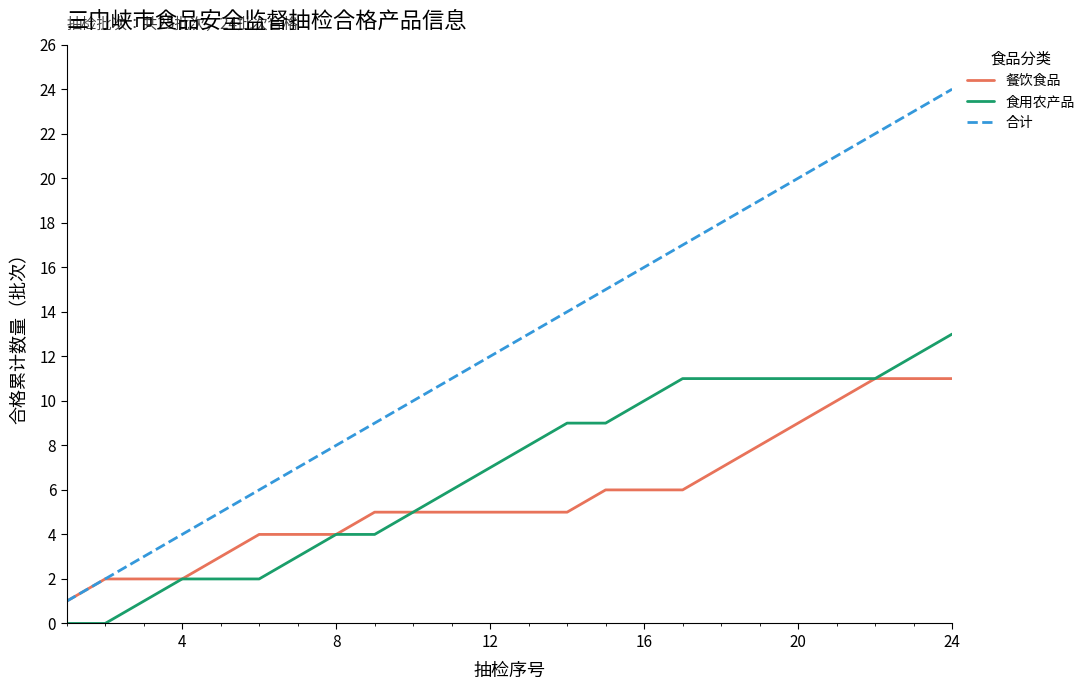

True or false: 合计 and 食用农产品 intersect in this chart.

False